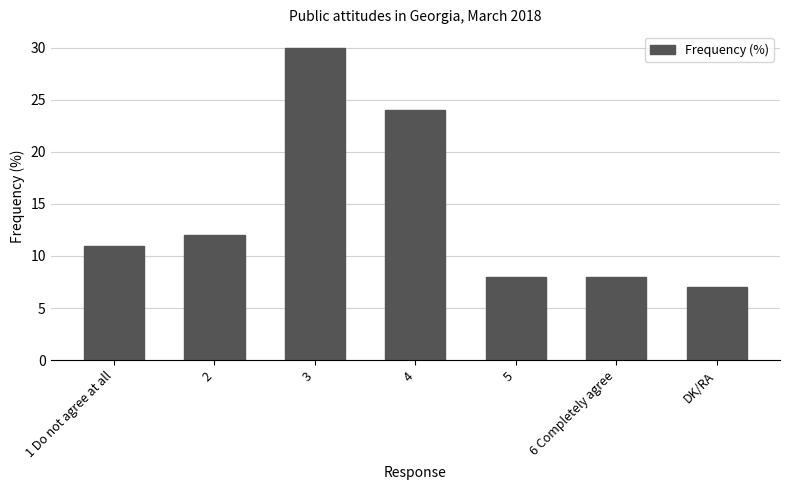

Reading right to left, what are all the values shown in this chart?

7	8	8	24	30	12	11